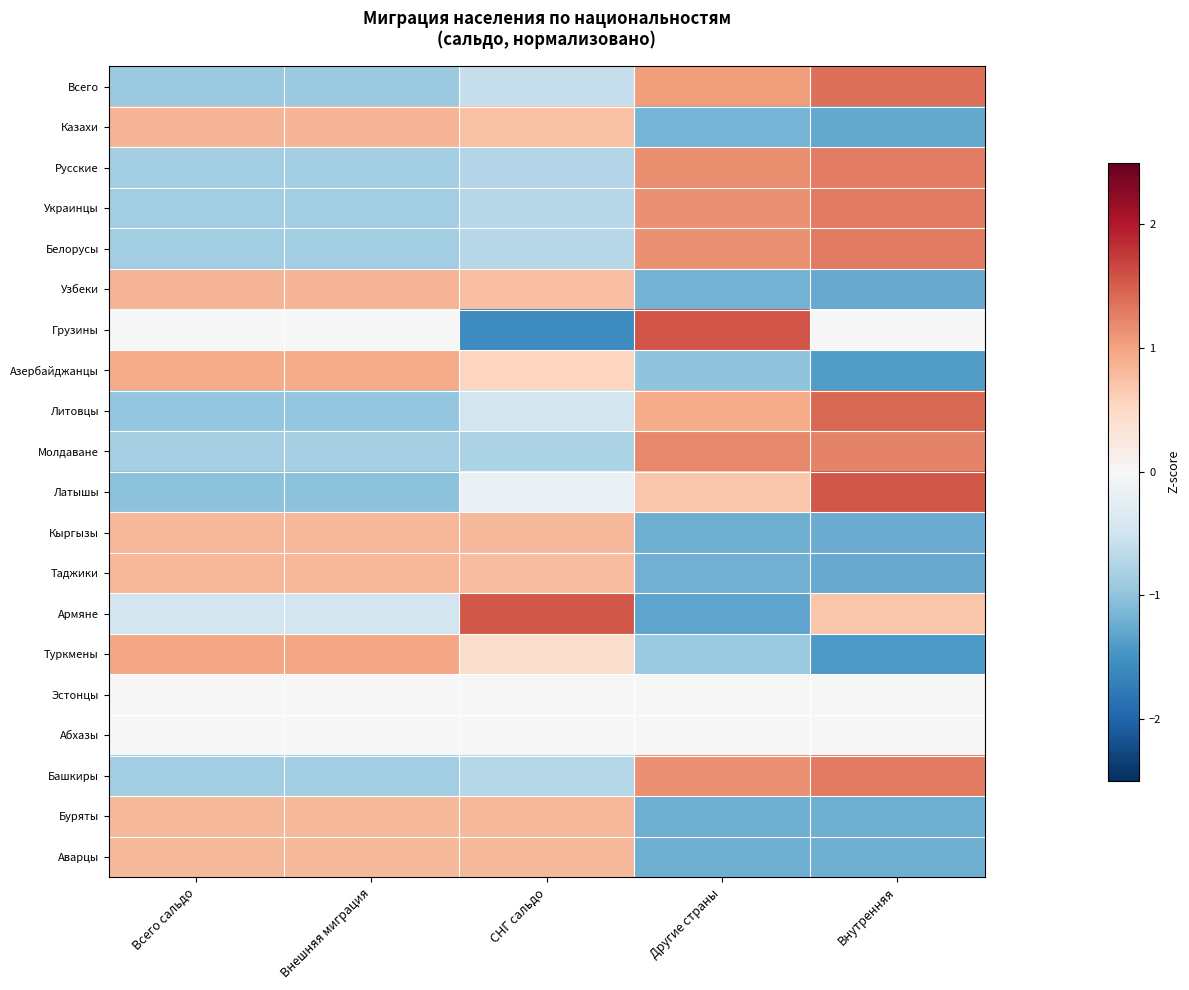

How many series are shown in this chart?

20